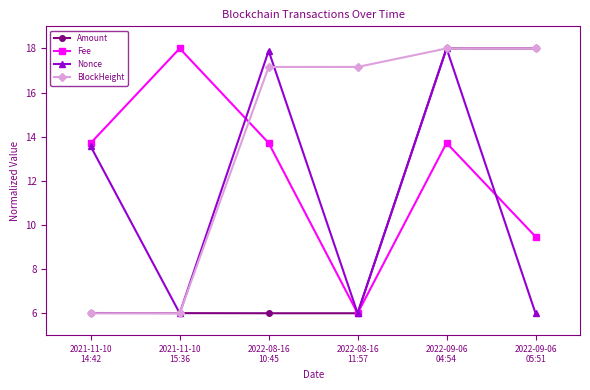

What is the label of the 2nd point from the right?

2022-09-06
04:54